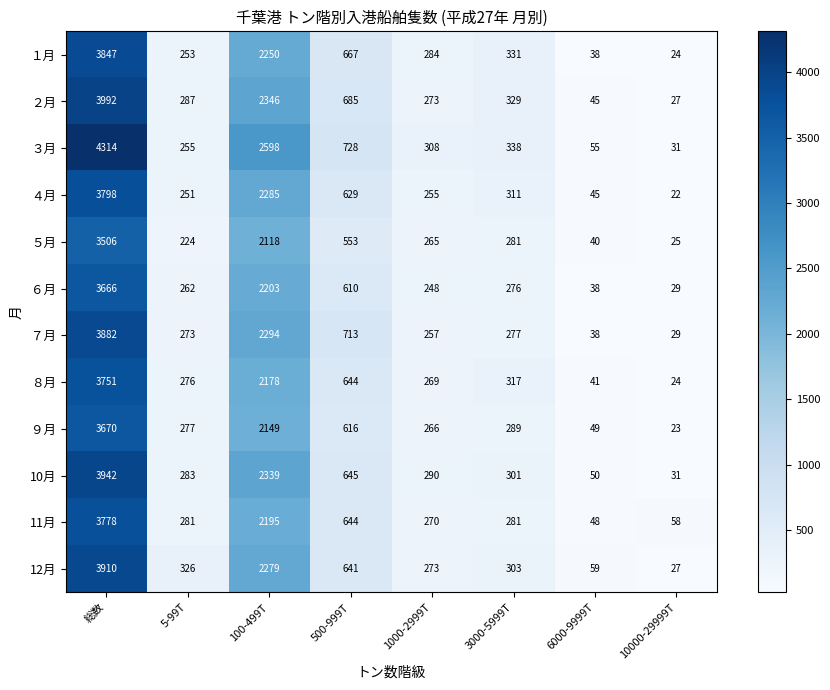

Between 総数 and 1000-2999T, which series saw the biggest shift?

３月